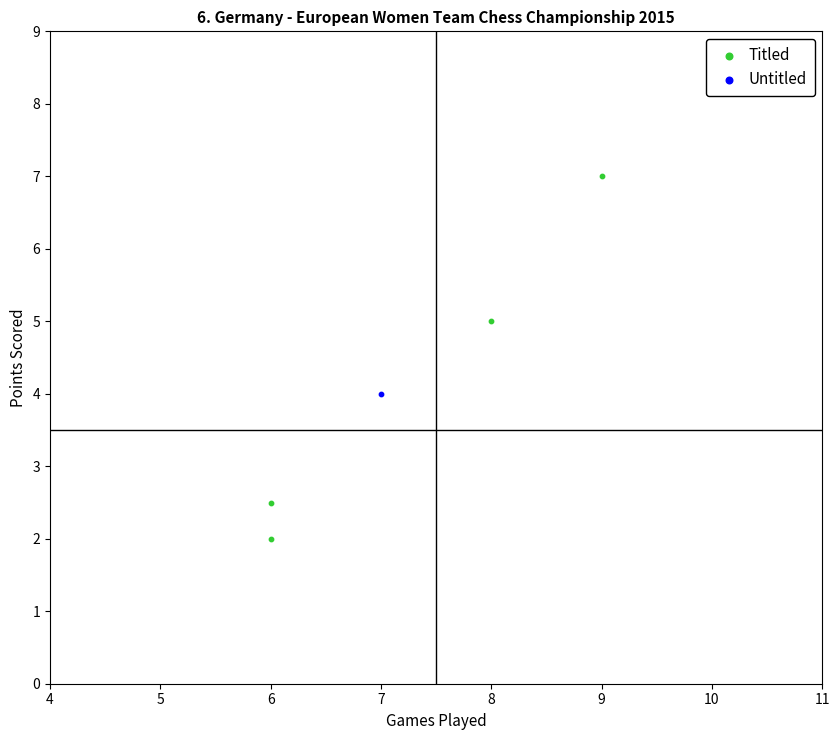

What are all the series names shown in the legend?

Titled, Untitled